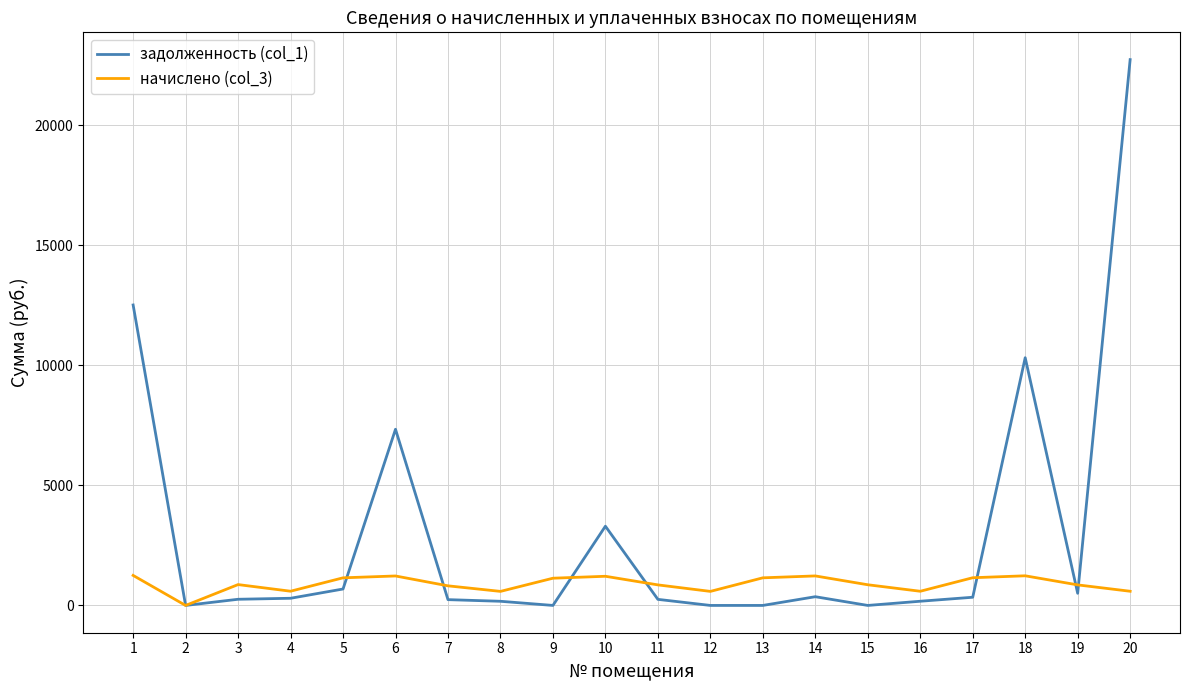

Where is the first local maximum for начислено (col_3)?

3